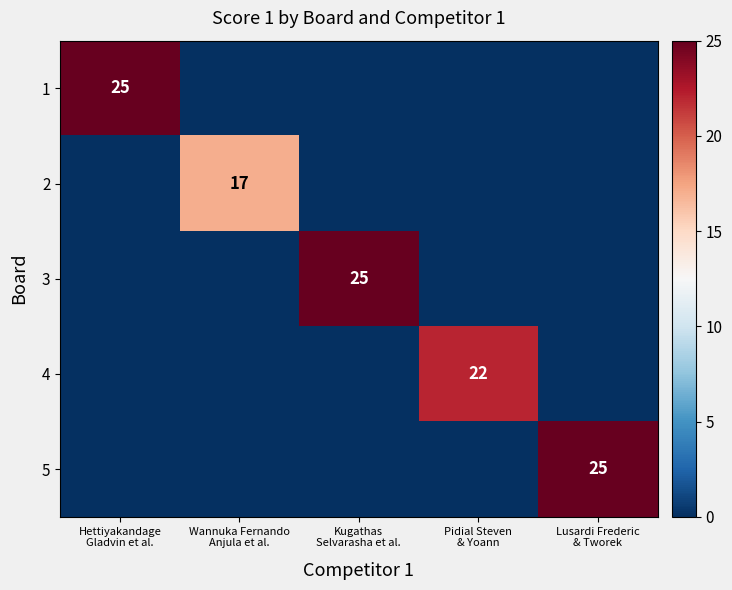

List the labels in order of 3 value, largest first.

Kugathas Selvarasha et al., Hettiyakandage Gladvin et al., Wannuka Fernando Anjula et al., Pidial Steven & Yoann, Lusardi Frederic & Tworek